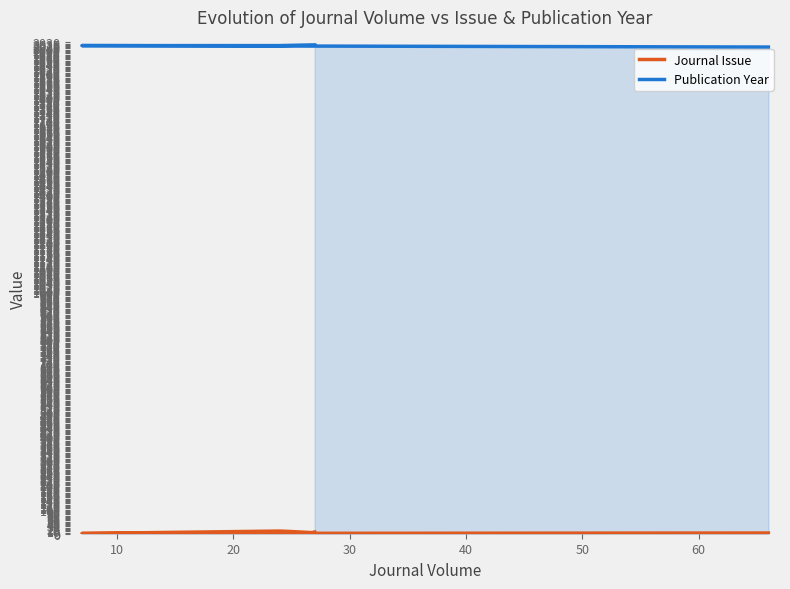

What is the difference between the maximum and minimum values in the Publication Year series?

9